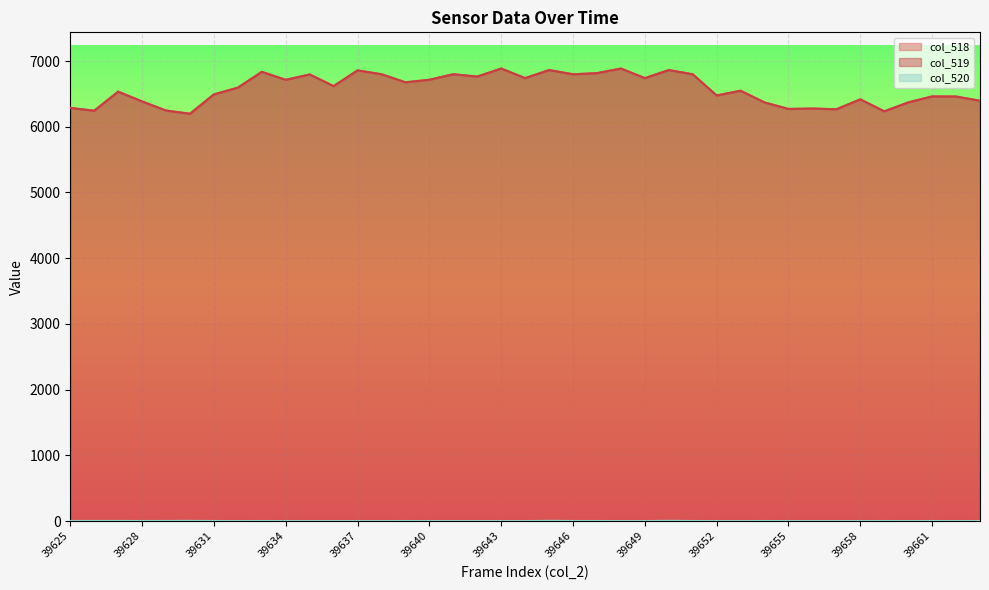

Is the value of col_518 at 39634 greater than the value of col_520 at 39654?

Yes